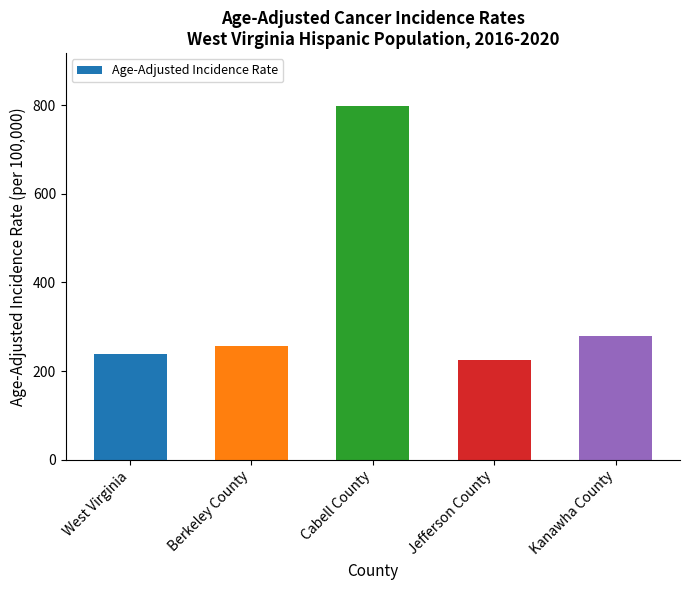

What is the change in value from Berkeley County to Kanawha County?

+22.7